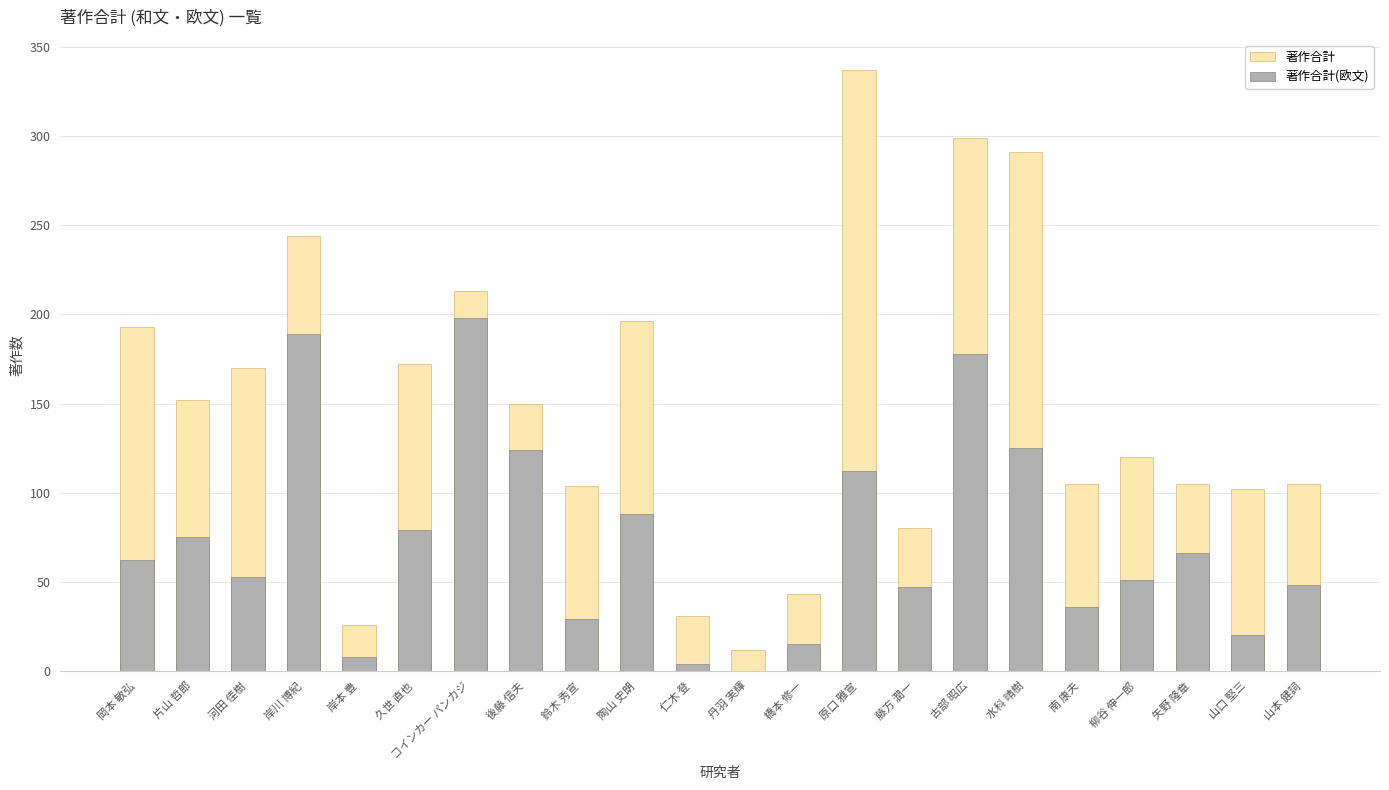

What is the spread (max minus min) of values at 岸川 博紀?

55